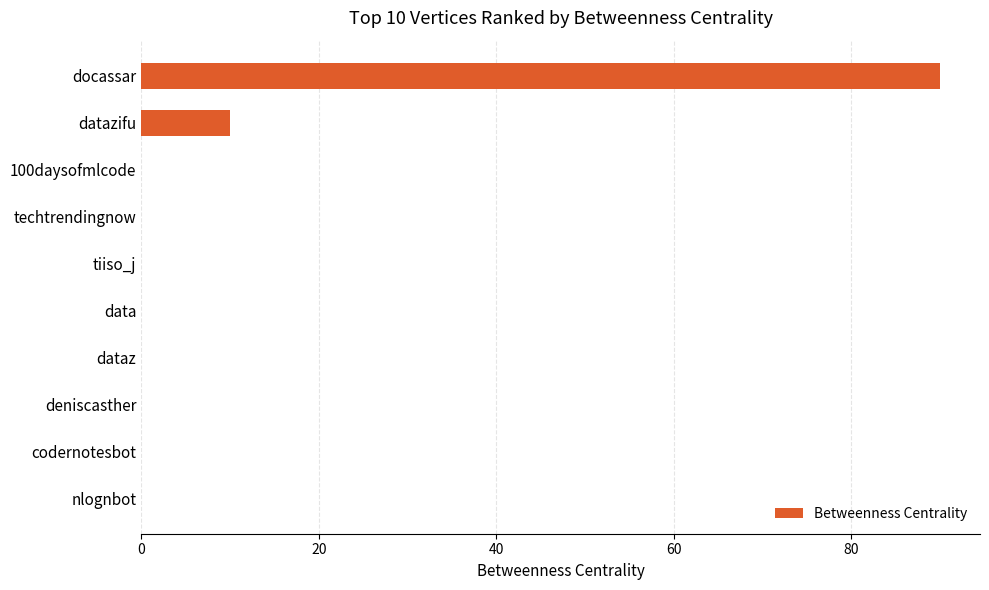

What is the sum of all values?

100